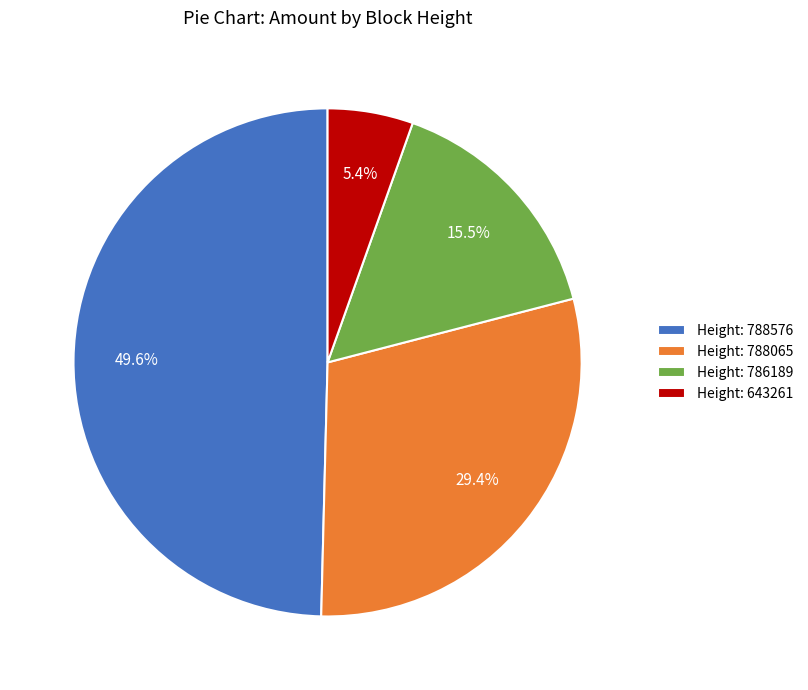

Is there any slice that represents more than half of the pie?

No